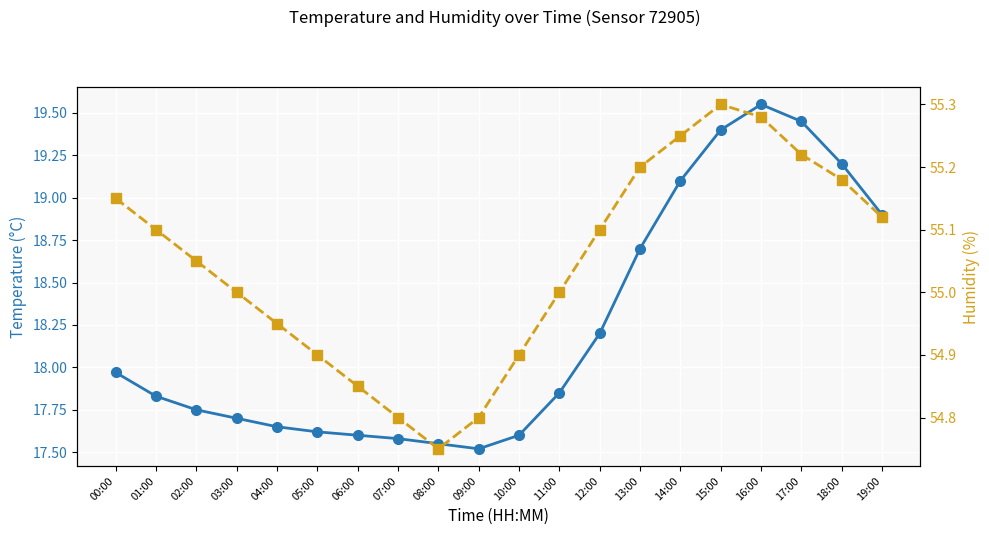

Which series has the largest total across all categories?

humidity